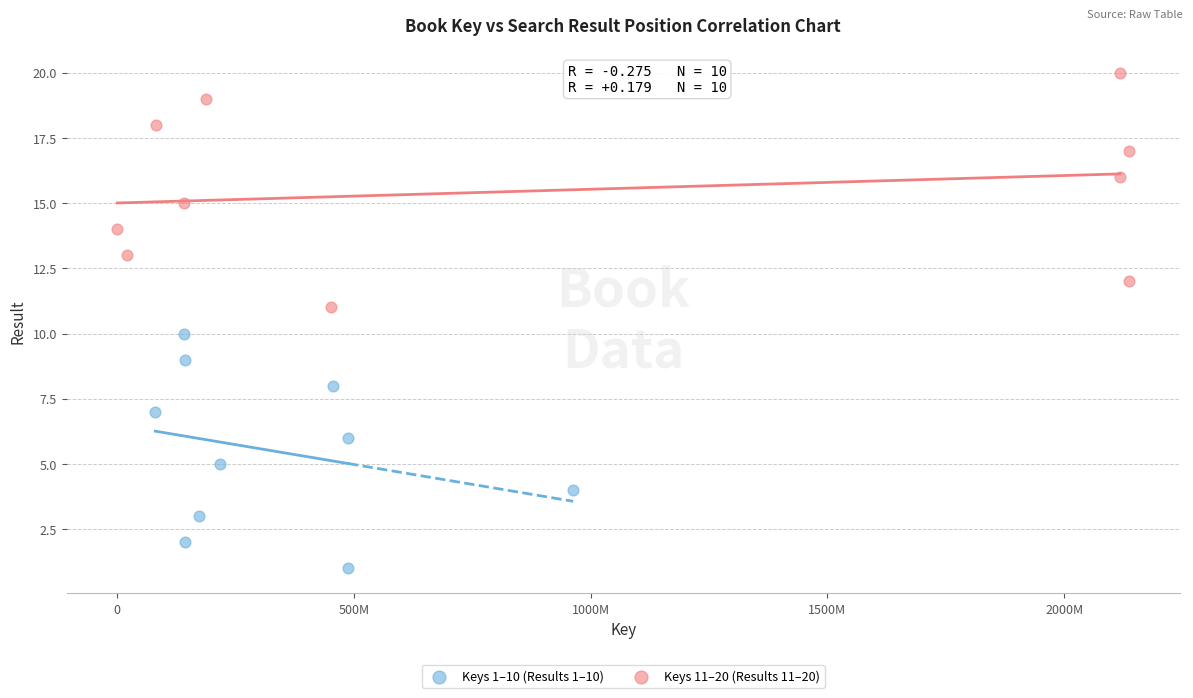

Which series contains the highest Y value?

Keys 11–20 (Results 11–20)